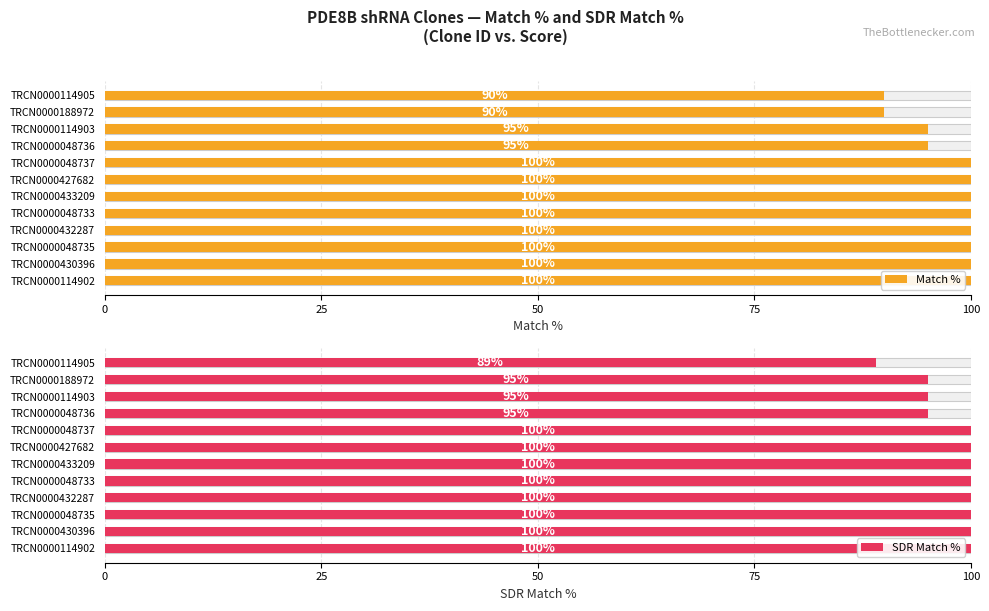

At TRCN0000433209, list the series in order from smallest to largest.

Match %, SDR Match %